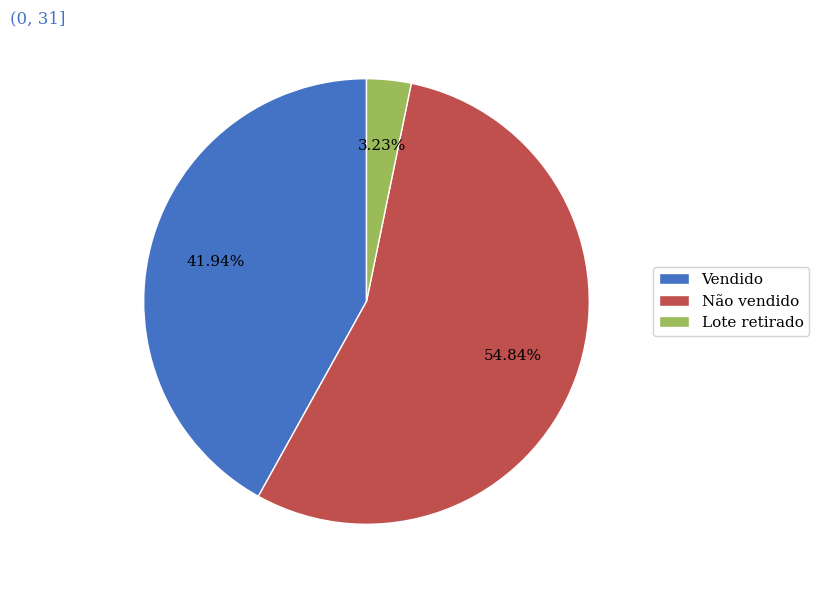

Is there any slice that represents more than half of the pie?

Yes